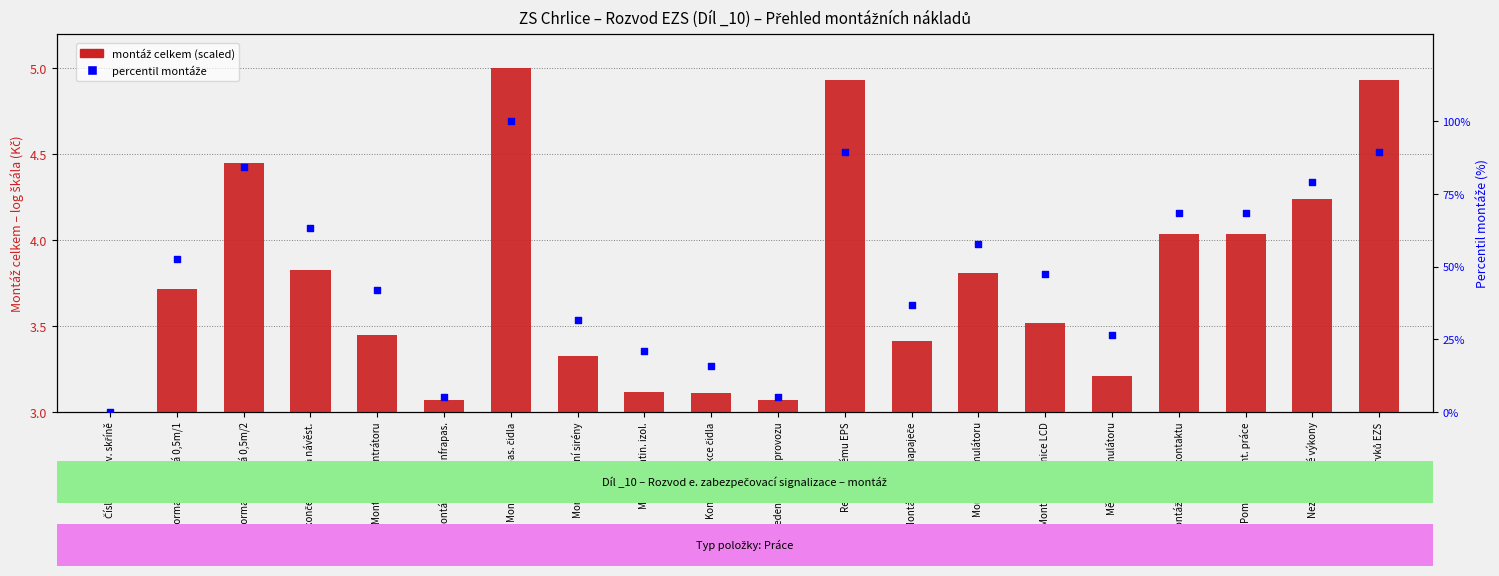

Which series contains the highest Y value?

percentil montáže